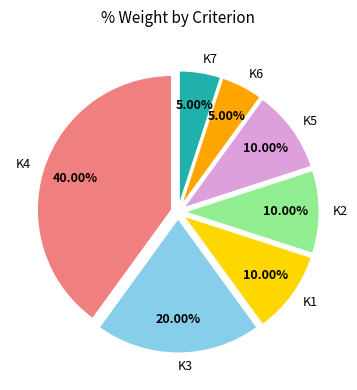

Count the number of slices in the pie.

7